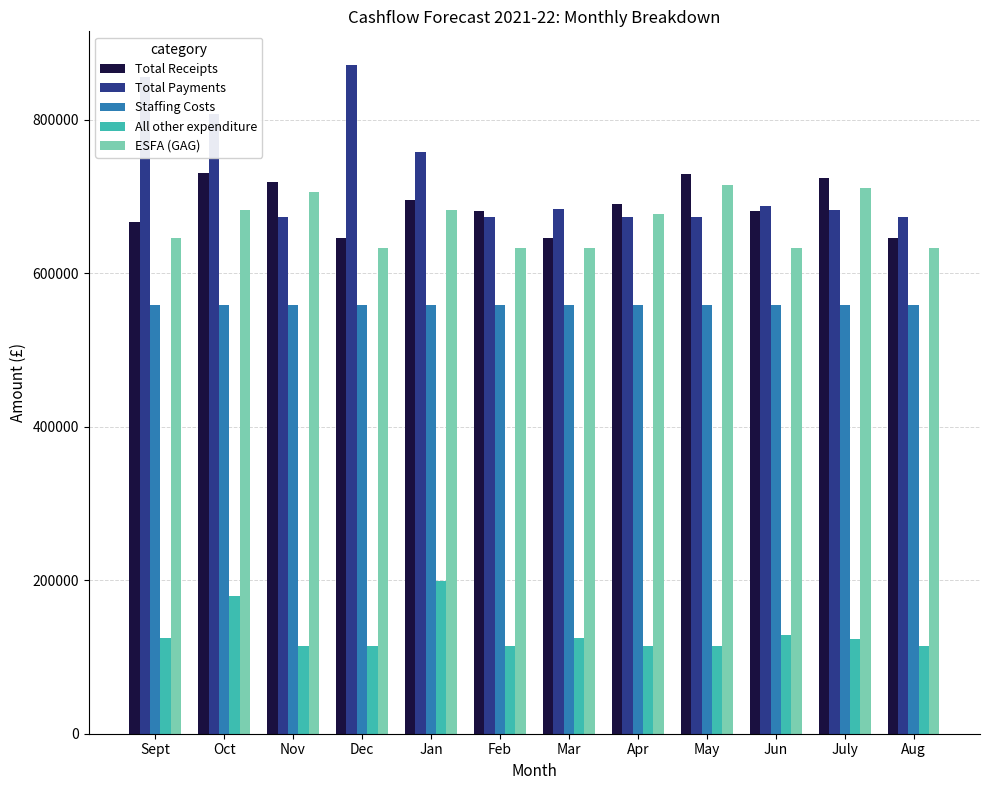

What is the minimum value for Total Receipts?

646449